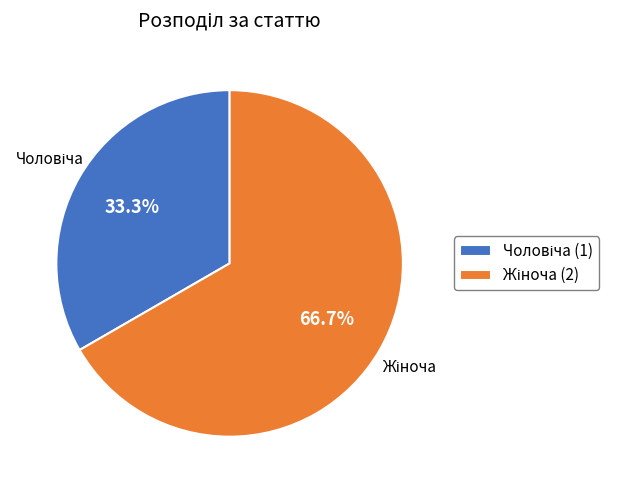

Is there any slice that represents more than half of the pie?

Yes